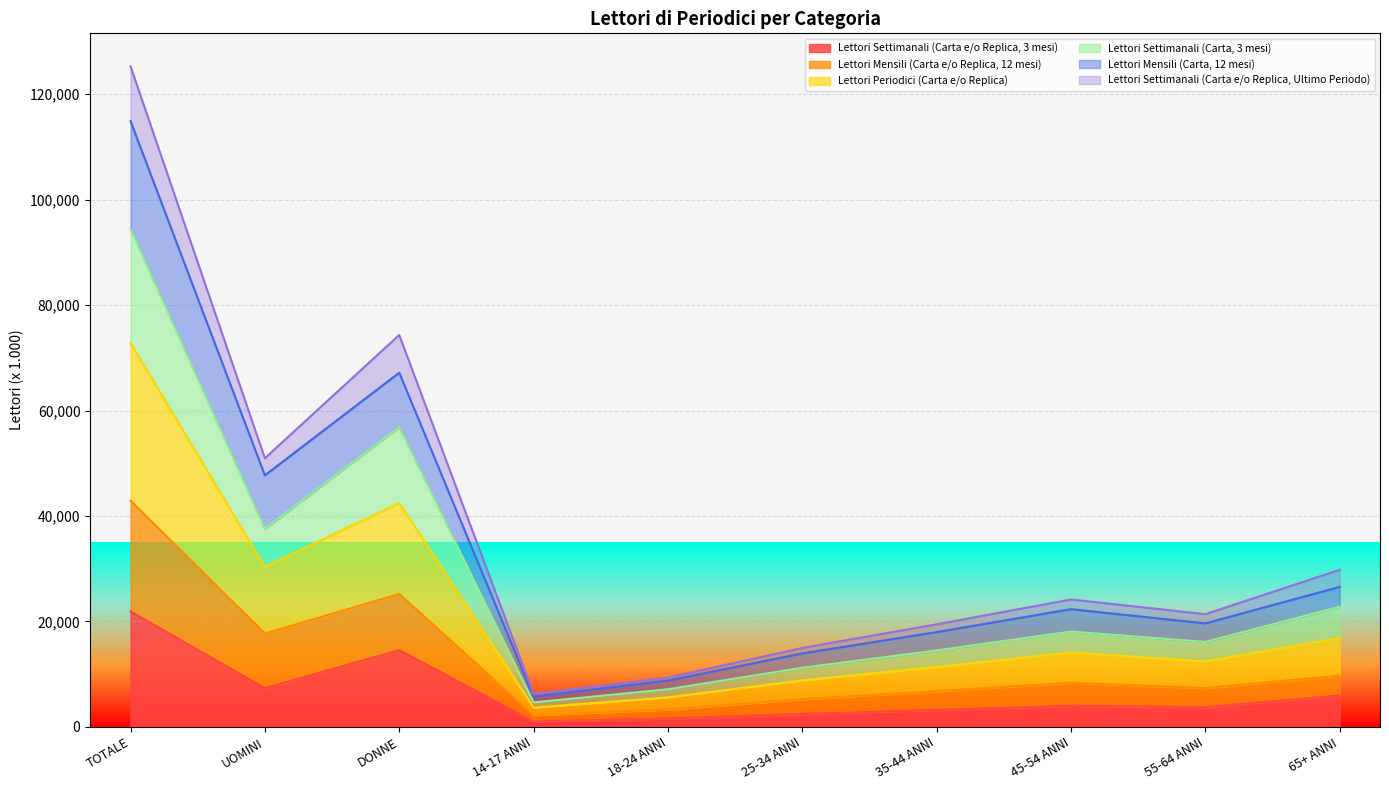

True or false: Lettori Mensili (Carta, 12 mesi) and Lettori Settimanali (Carta e/o Replica, Ultimo Periodo) intersect in this chart.

False